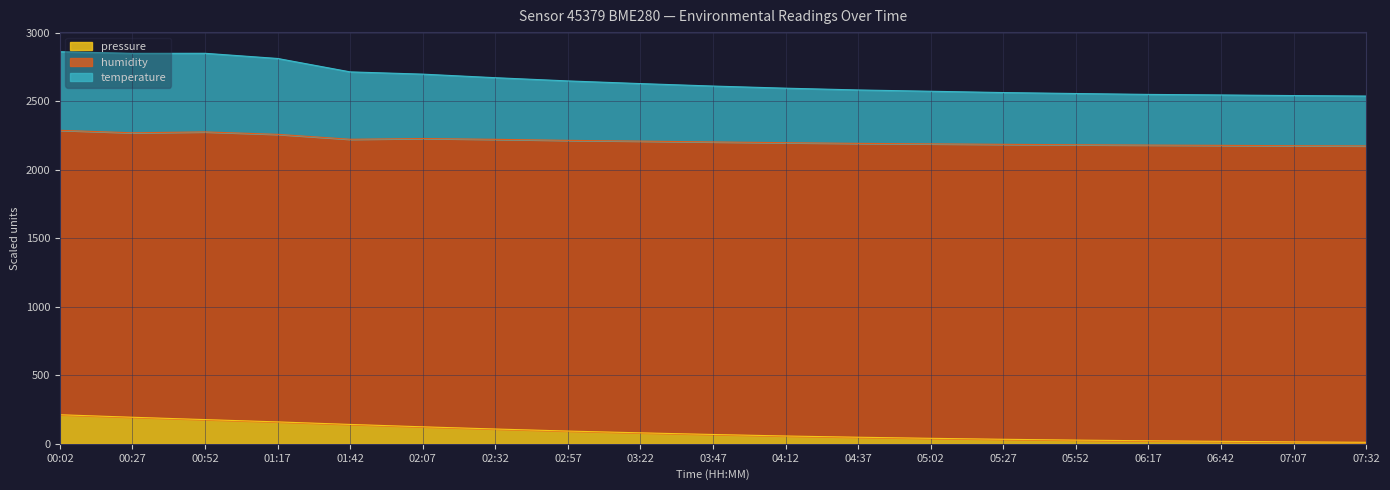

The pressure series shows 14.0 at 07:07. True or false?

True